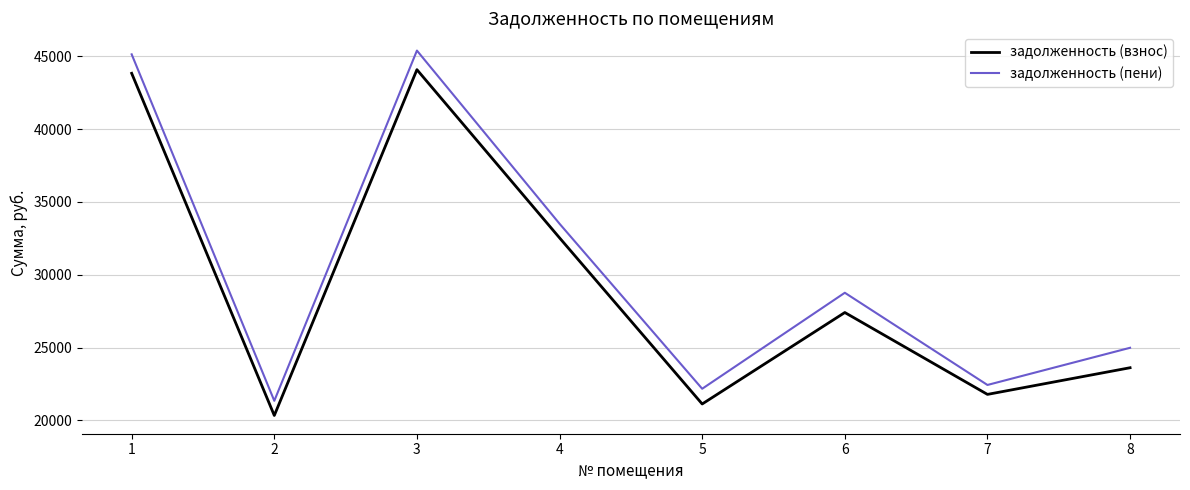

Which series changed the most between 2 and 7?

задолженность (взнос)